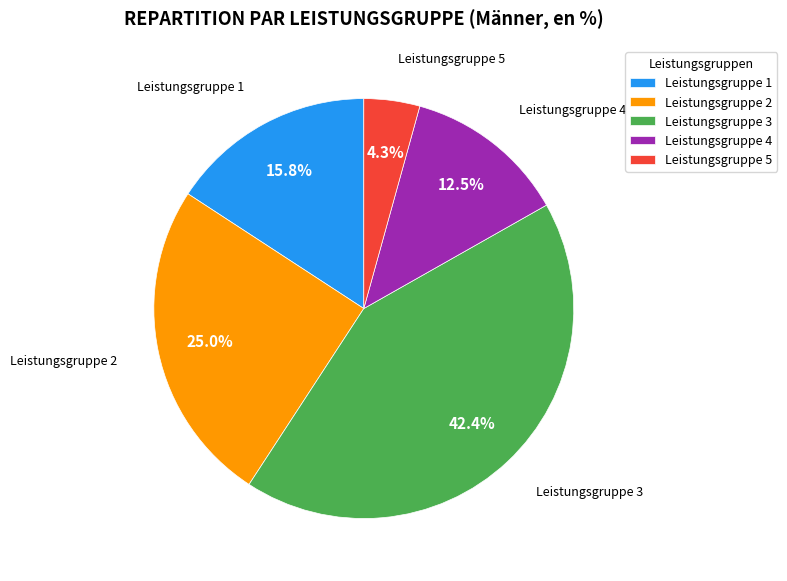

Rank the categories by value from lowest to highest.

Leistungsgruppe 5, Leistungsgruppe 4, Leistungsgruppe 1, Leistungsgruppe 2, Leistungsgruppe 3